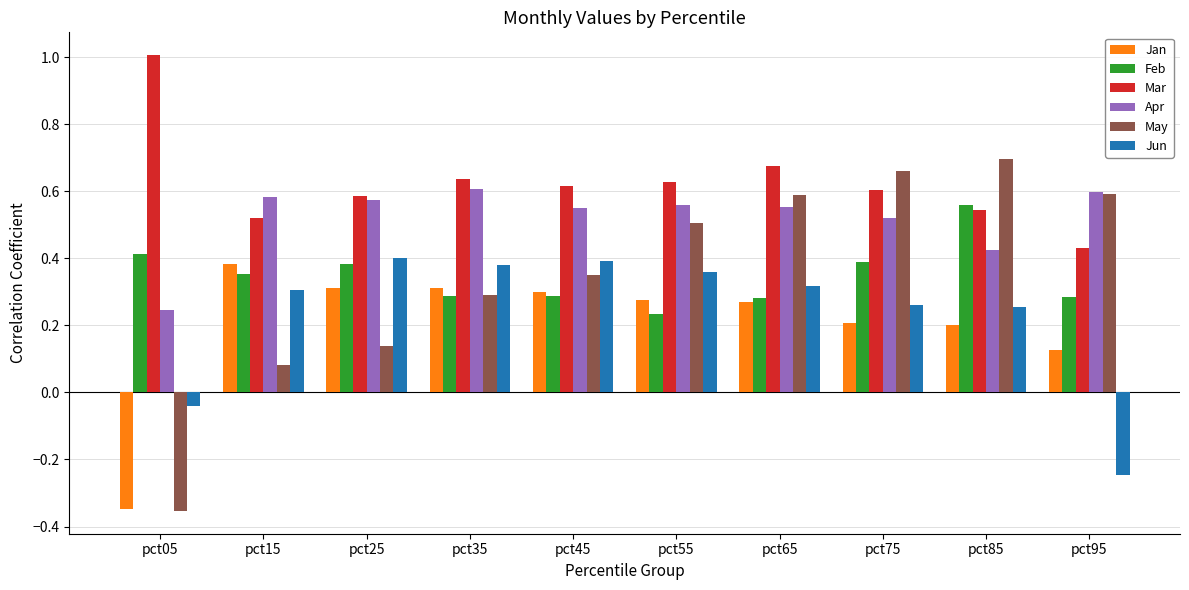

Which category has the lowest value in the Feb series?

pct55